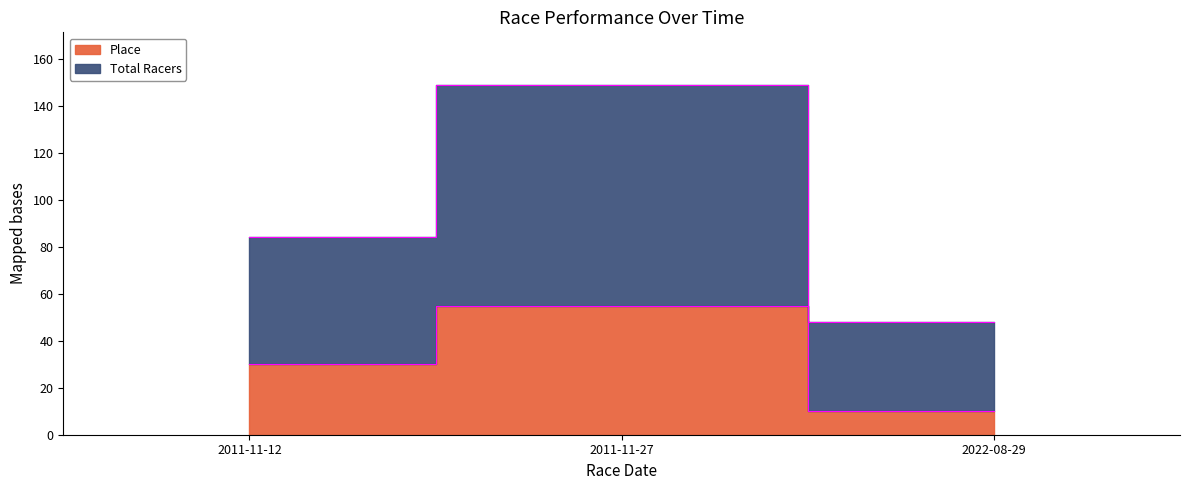

Is the value of Total Racers at 2022-08-29 greater than the value of Place at 2011-11-12?

Yes